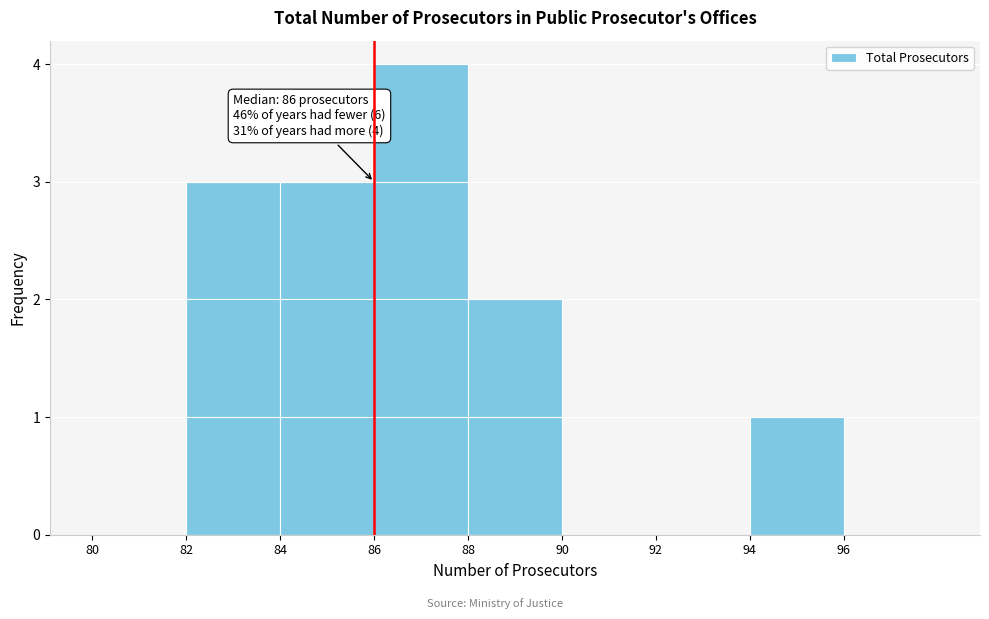

Which range on the x-axis has the tallest bar?

86 to 88